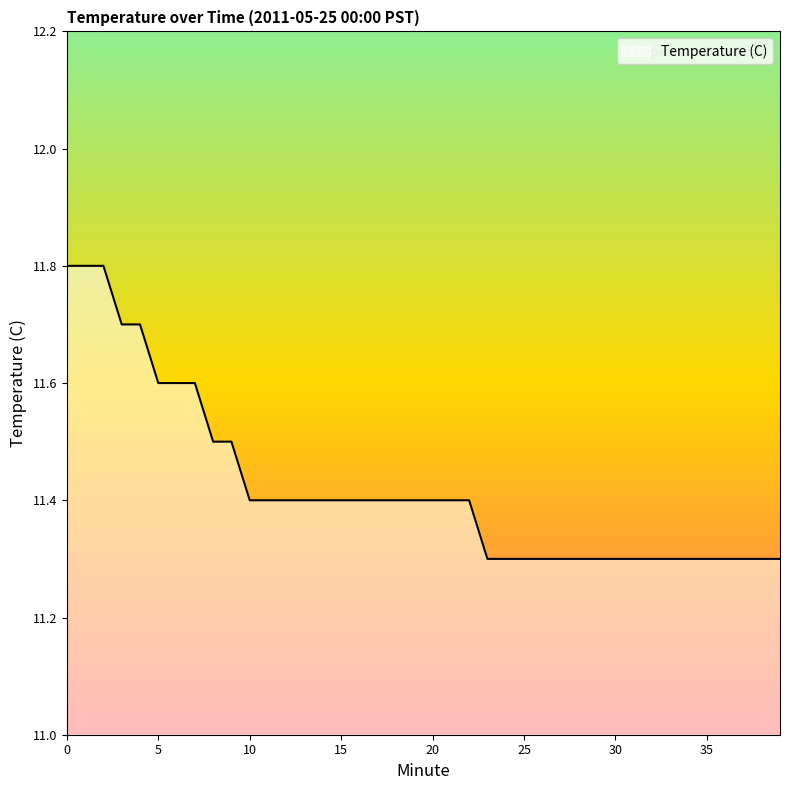

What is the sum of all values?

456.9